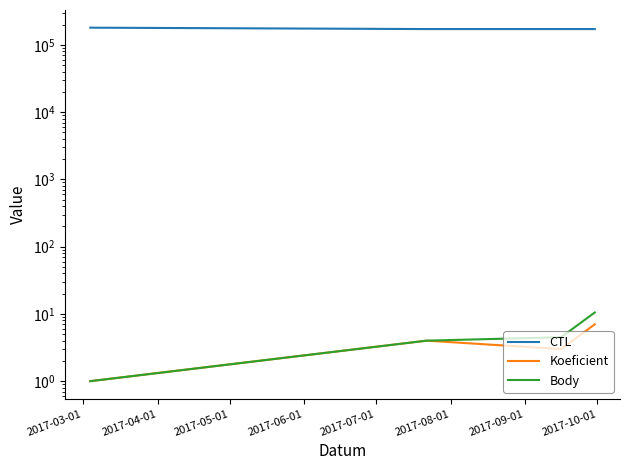

What is the label of the 4th point from the left?

2017-06-01